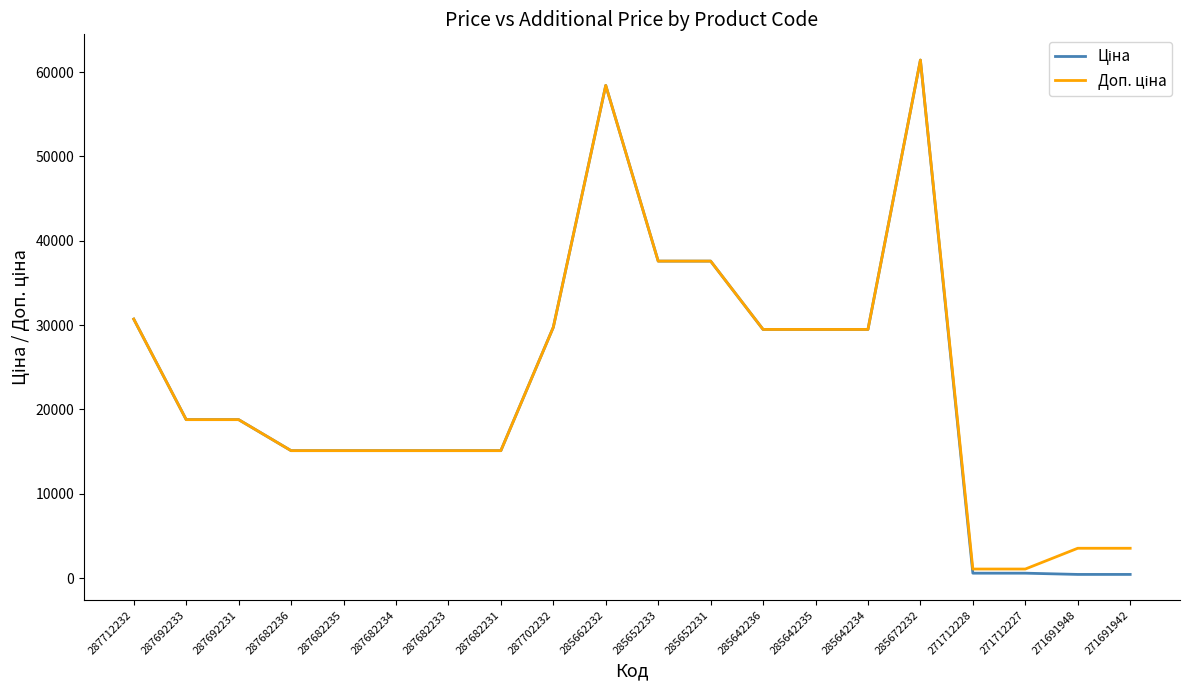

At which category is the sum across all series the highest?

285672232